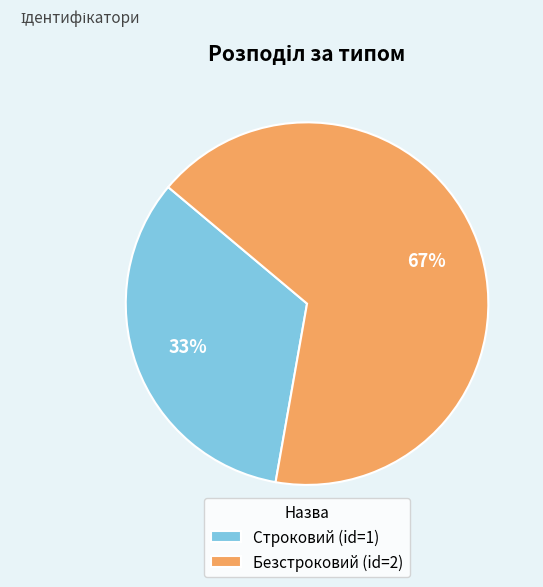

Which slice is the largest?

Безстроковий